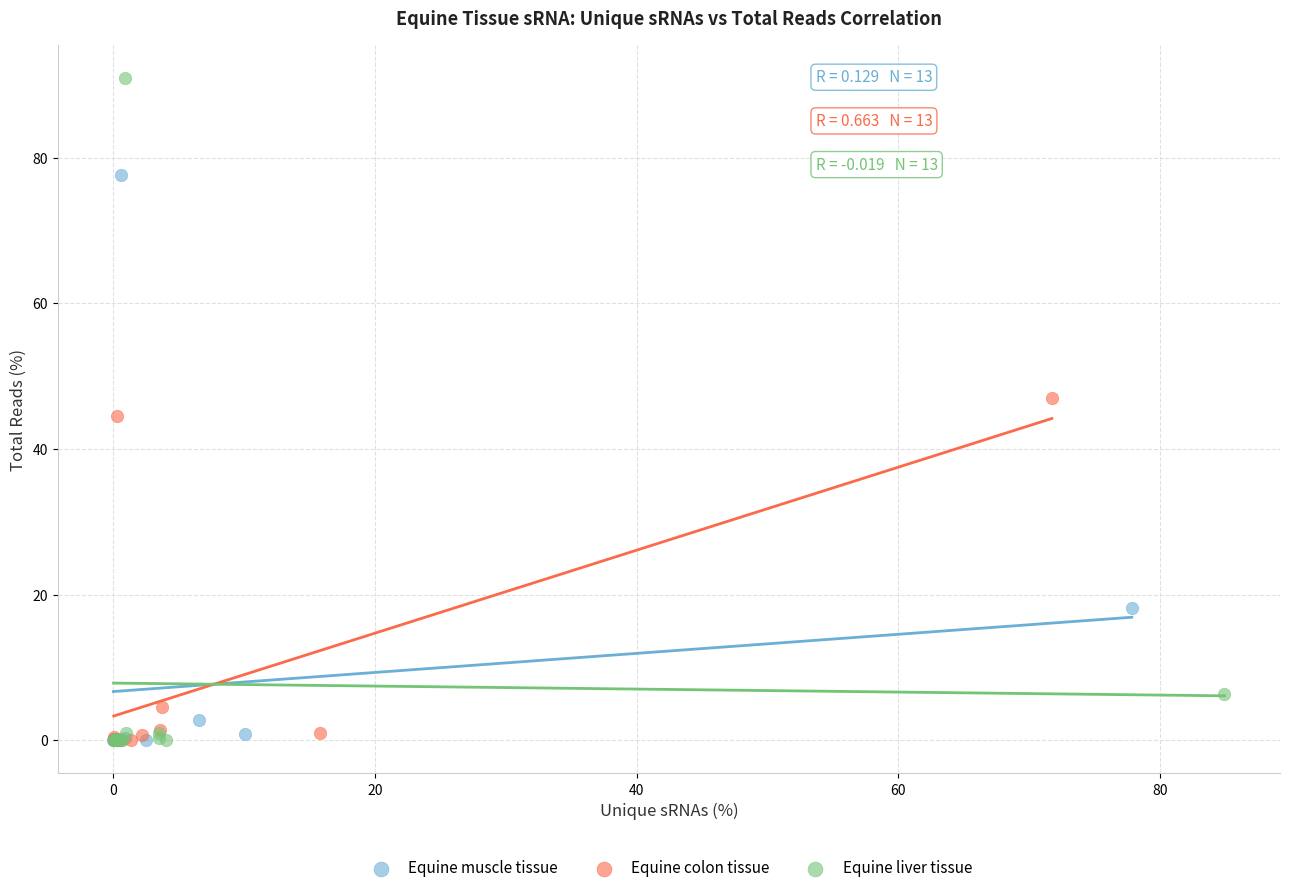

Which series contains the highest Y value?

Equine liver tissue